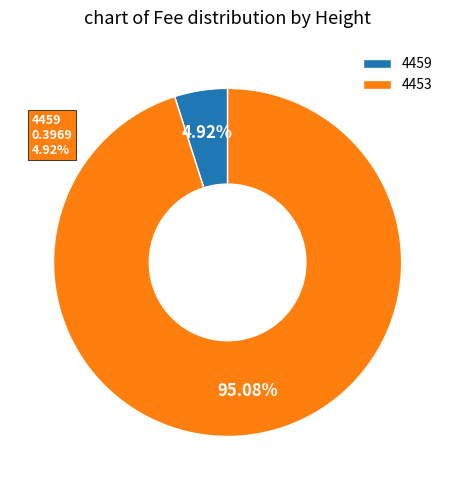

To the nearest percent, what is the average slice percentage?

50%